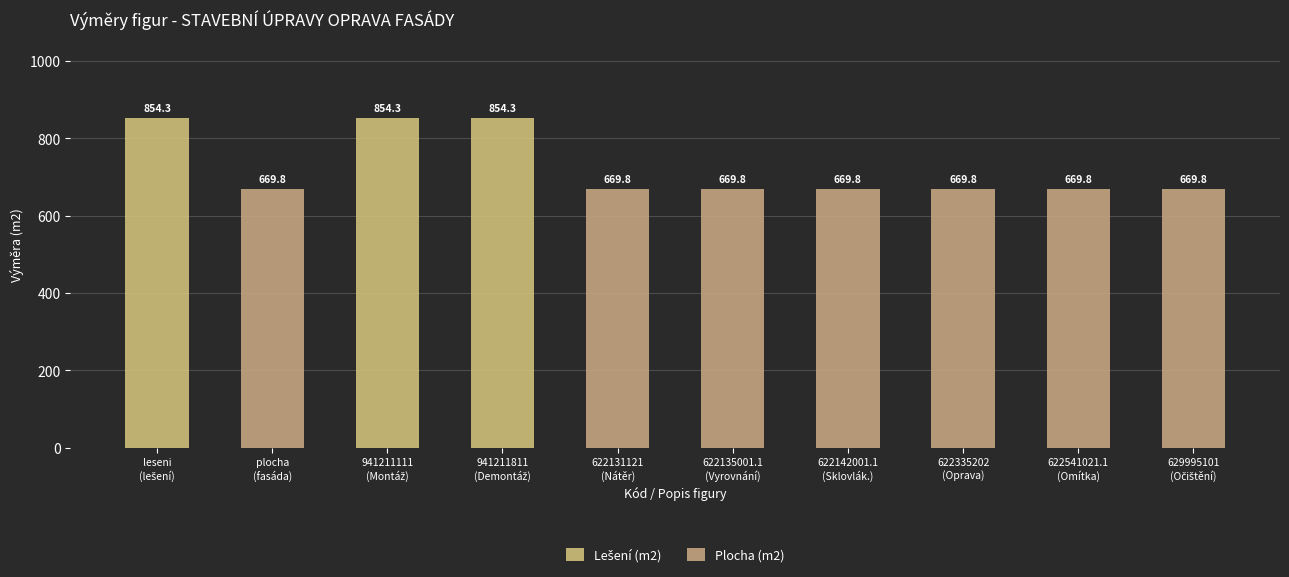

List the series in order of their peak value, highest first.

Lešení (m2), Plocha (m2)